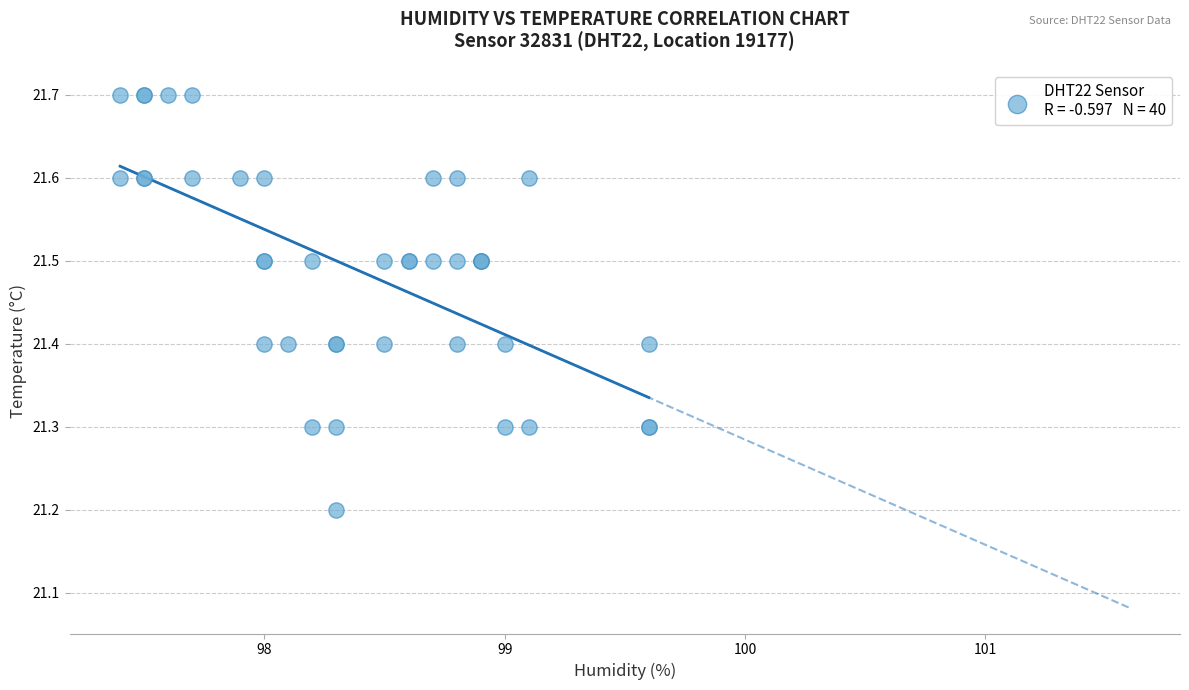

What Y value in the scatter plot is closest to 21?

21.2